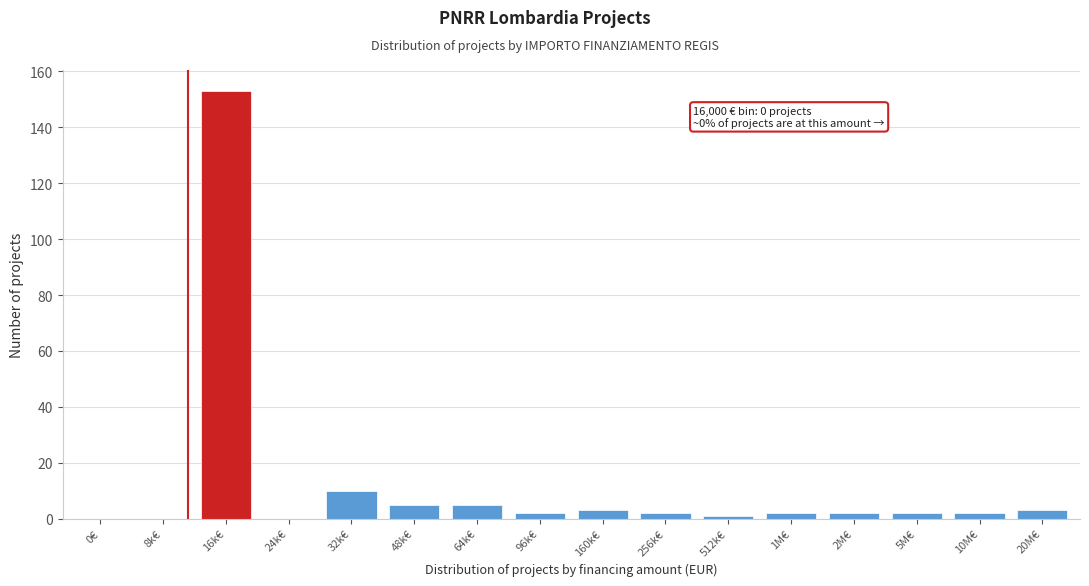

Reading right to left, what are all the values shown in this chart?

20M€=3	10M€=2	5M€=2	2M€=2	1M€=2	512k€=1	256k€=2	160k€=3	96k€=2	64k€=5	48k€=5	32k€=10	24k€=0	16k€=153	8k€=0	0€=0